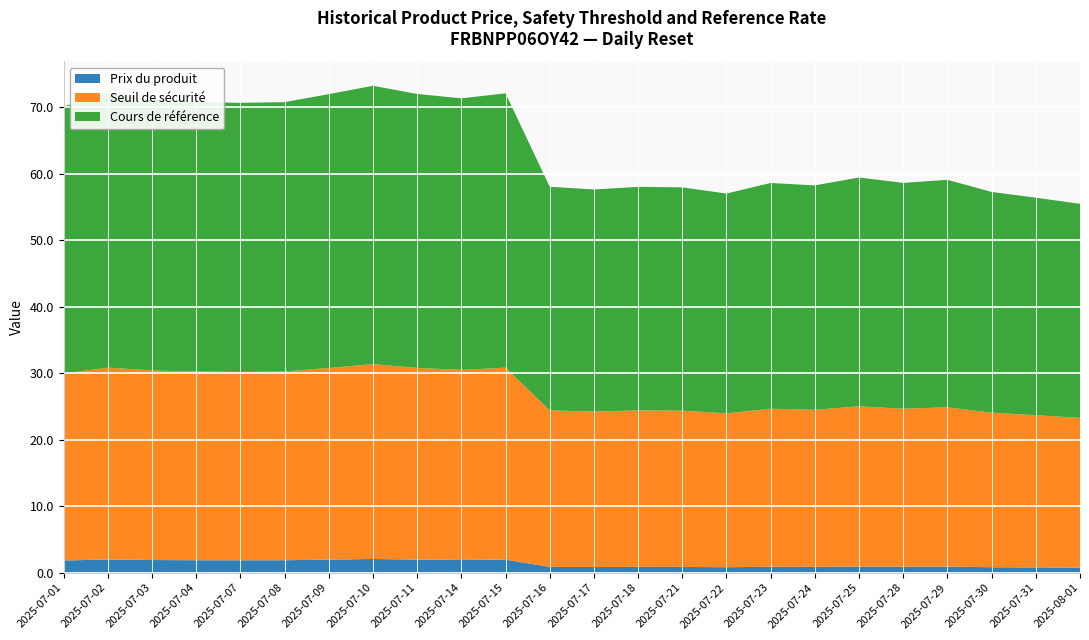

Reading left to right, extract all data points from this chart.

Prix du produit: 2025-07-01=1.8	2025-07-02=2.0	2025-07-03=1.9	2025-07-04=1.9	2025-07-07=1.9	2025-07-08=1.9	2025-07-09=2.0	2025-07-10=2.1	2025-07-11=2.0	2025-07-14=1.9	2025-07-15=2.0	2025-07-16=0.9	2025-07-17=0.9	2025-07-18=0.9	2025-07-21=0.9	2025-07-22=0.8	2025-07-23=0.9	2025-07-24=0.9	2025-07-25=0.9	2025-07-28=0.9	2025-07-29=0.9	2025-07-30=0.8	2025-07-31=0.8	2025-08-01=0.8
Seuil de sécurité: 2025-07-01=28.1	2025-07-02=28.9	2025-07-03=28.5	2025-07-04=28.4	2025-07-07=28.3	2025-07-08=28.4	2025-07-09=28.8	2025-07-10=29.3	2025-07-11=28.8	2025-07-14=28.6	2025-07-15=28.9	2025-07-16=23.5	2025-07-17=23.4	2025-07-18=23.5	2025-07-21=23.5	2025-07-22=23.1	2025-07-23=23.8	2025-07-24=23.6	2025-07-25=24.1	2025-07-28=23.8	2025-07-29=24.0	2025-07-30=23.2	2025-07-31=22.9	2025-08-01=22.5
Cours de référence: 2025-07-01=40.2	2025-07-02=41.2	2025-07-03=40.7	2025-07-04=40.5	2025-07-07=40.5	2025-07-08=40.5	2025-07-09=41.2	2025-07-10=41.9	2025-07-11=41.2	2025-07-14=40.8	2025-07-15=41.2	2025-07-16=33.6	2025-07-17=33.4	2025-07-18=33.6	2025-07-21=33.6	2025-07-22=33.1	2025-07-23=34.0	2025-07-24=33.8	2025-07-25=34.4	2025-07-28=34.0	2025-07-29=34.2	2025-07-30=33.2	2025-07-31=32.7	2025-08-01=32.2